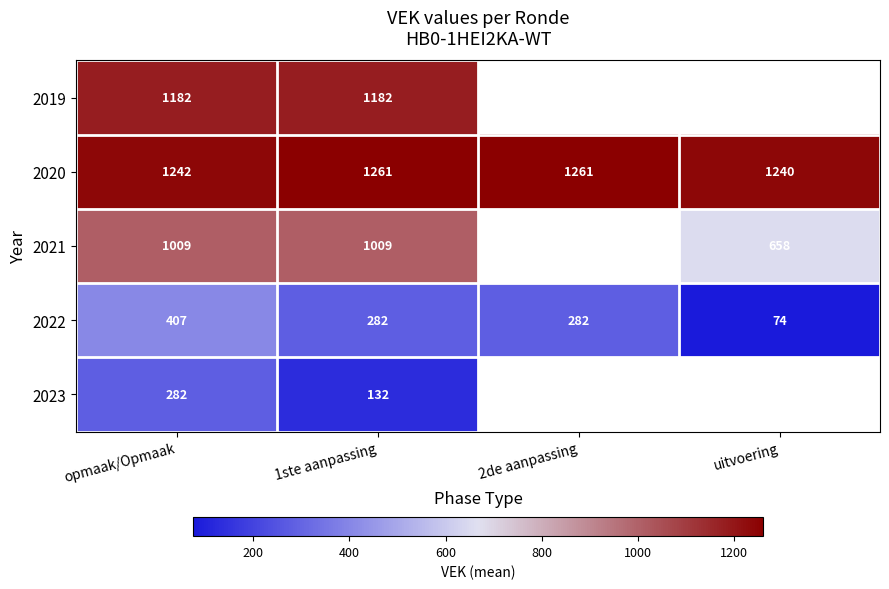

Where is 2020 nearest to the value 1250?

opmaak/Opmaak